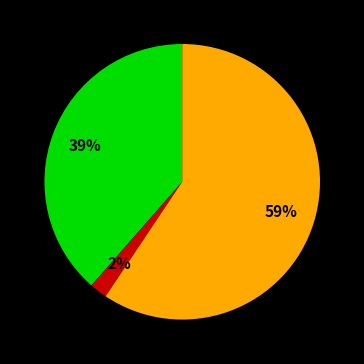

To the nearest percent, what is the average slice percentage?

33%